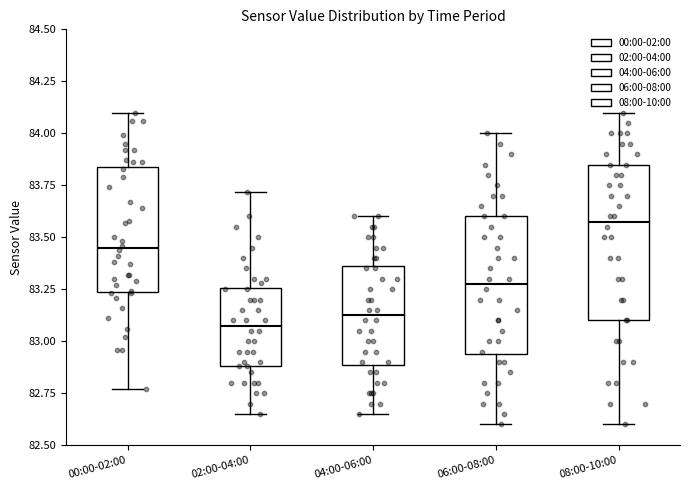

Where does the upper whisker of the box for 02:00-04:00 end on the y-axis? The values are not printed on the chart, so give them approximately, as read against the axis.

83.70